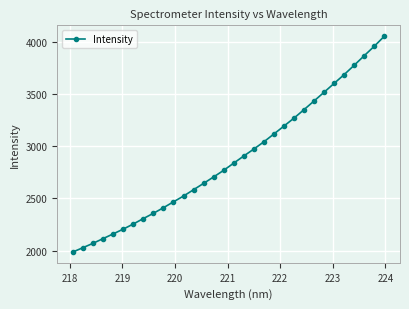

What is the sum of all values?

92148.1